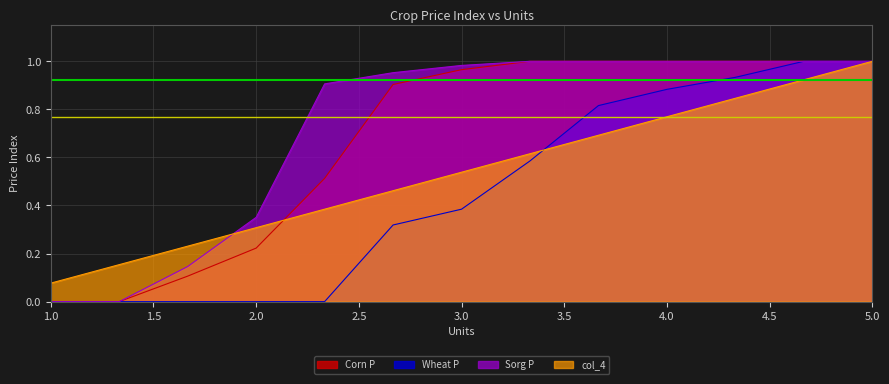

The value of Corn P at 5.0 is 0.3. True or false?

False